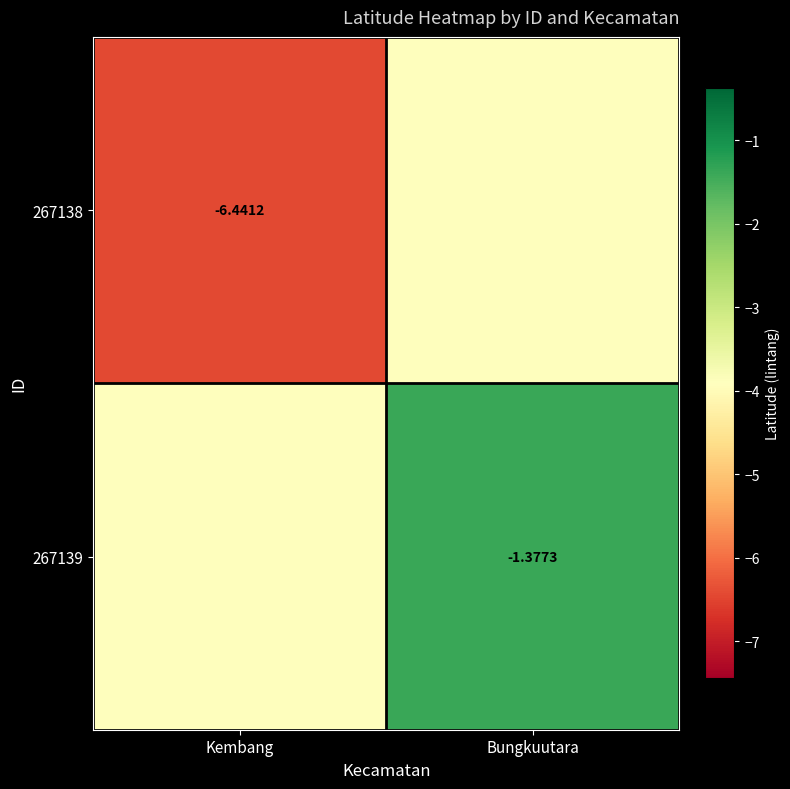

At Bungkuutara, list the series in order from smallest to largest.

267138, 267139